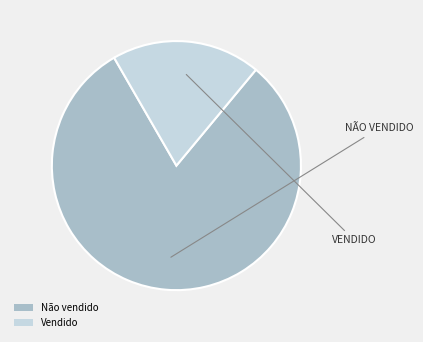

Is it true that Não vendido is 81% of the pie?

True